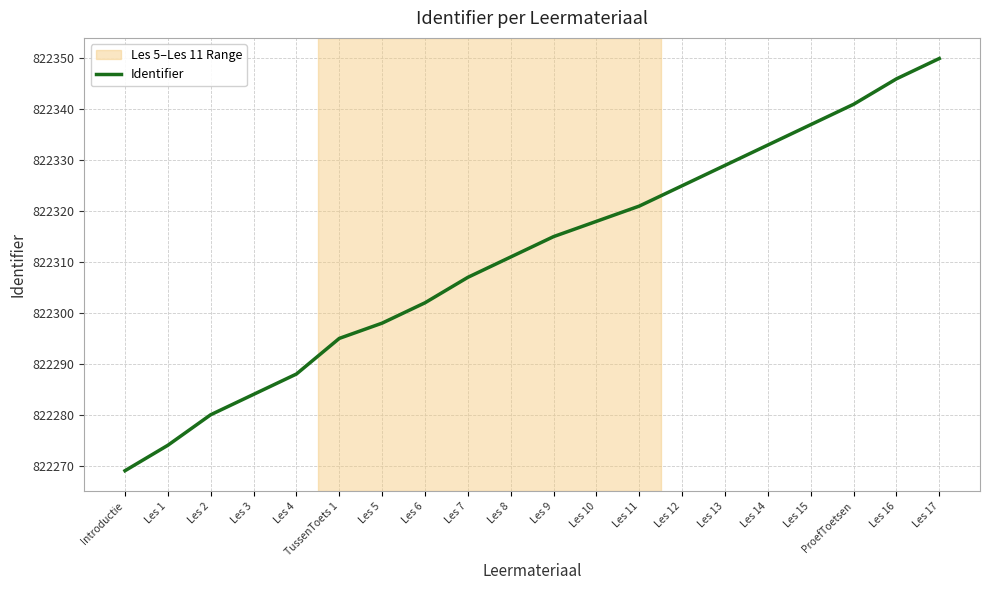

What is the minimum value shown in the chart?

822269